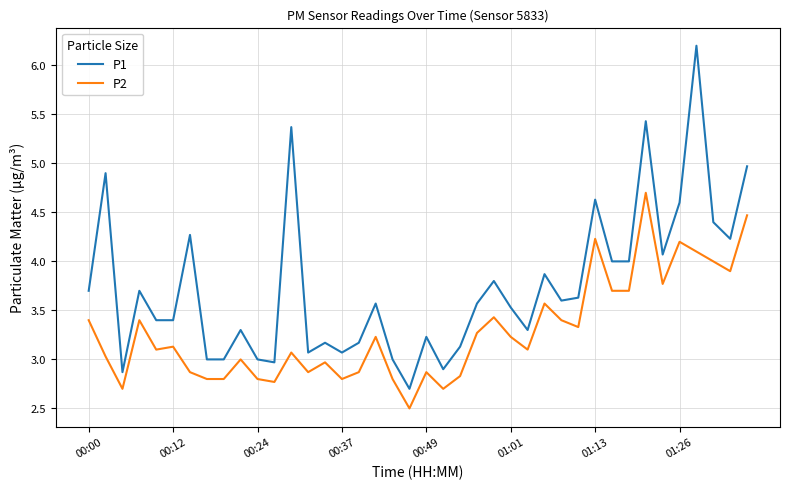

True or false: P2 and P1 intersect in this chart.

False